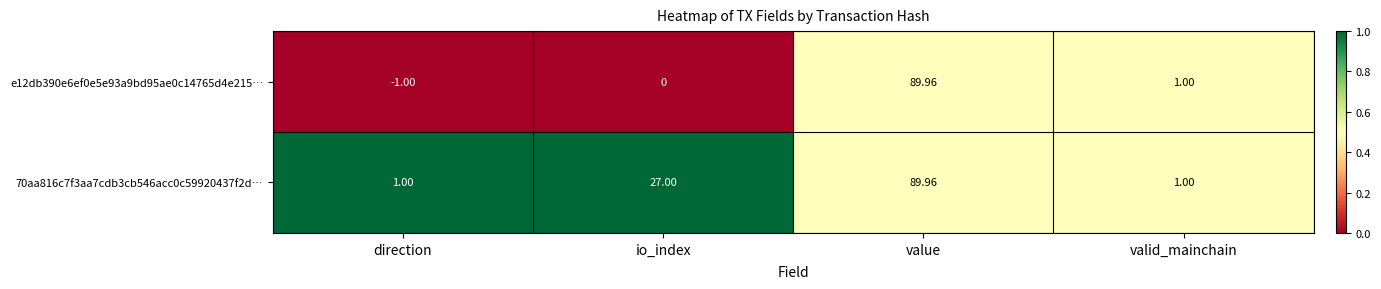

At which label is 70aa816c7f3aa7cdb3cb546acc0c59920437f2d… closest to 45?

io_index